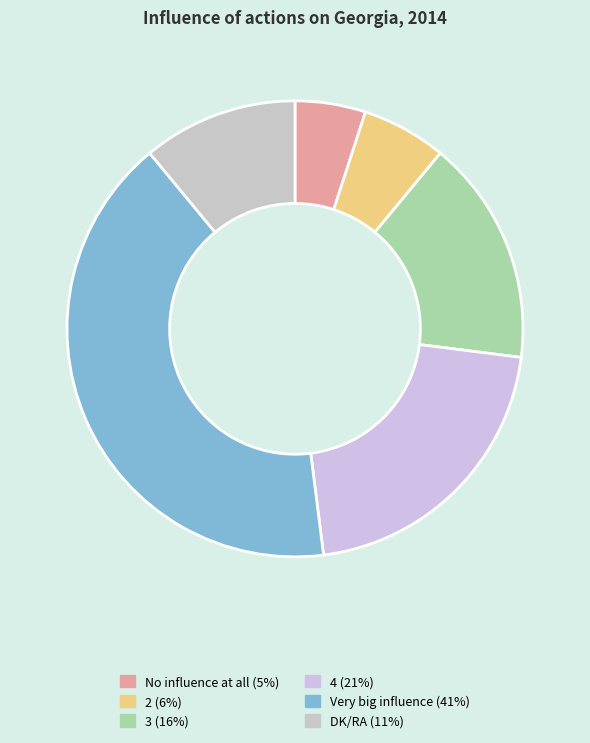

True or false: Very big influence (41%) accounts for 55% of the total.

False